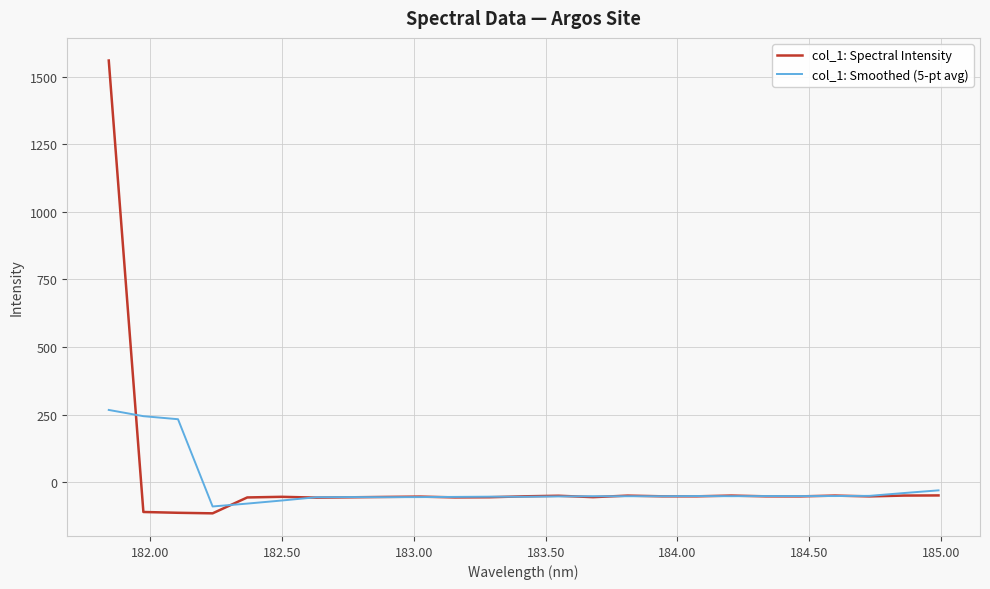

What is the lowest value of the col_1: Spectral Intensity series?

-115.2